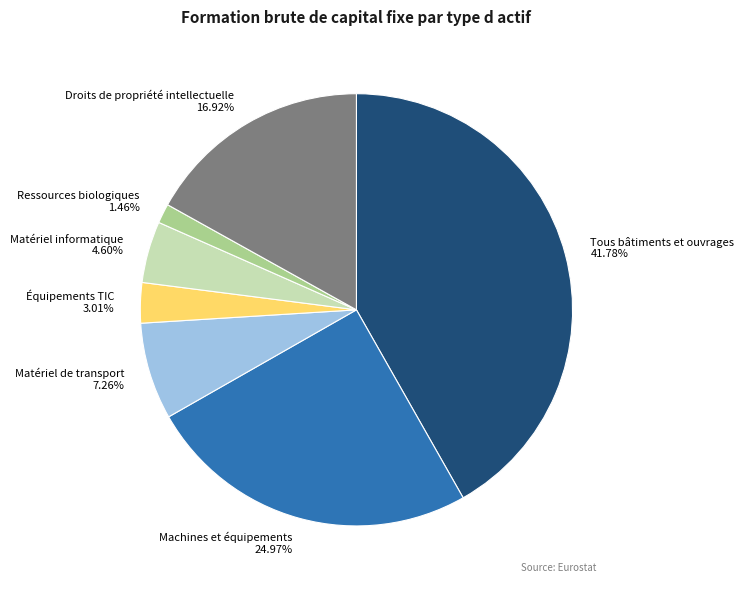

To the nearest percent, what portion does Équipements TIC represent?

3%